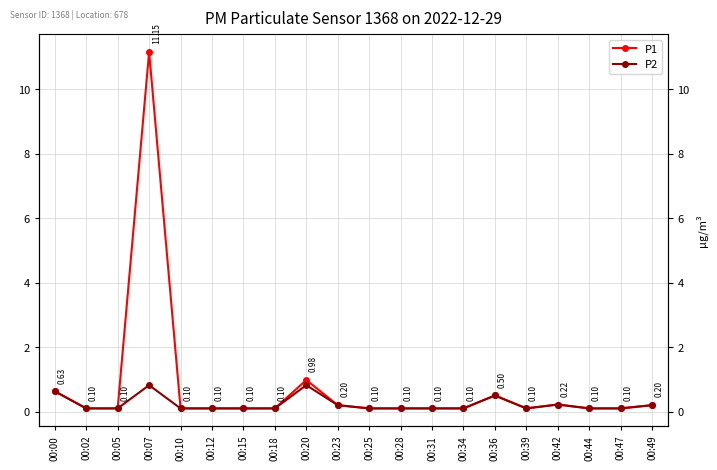

How many interior local valleys does the P2 series have?

1